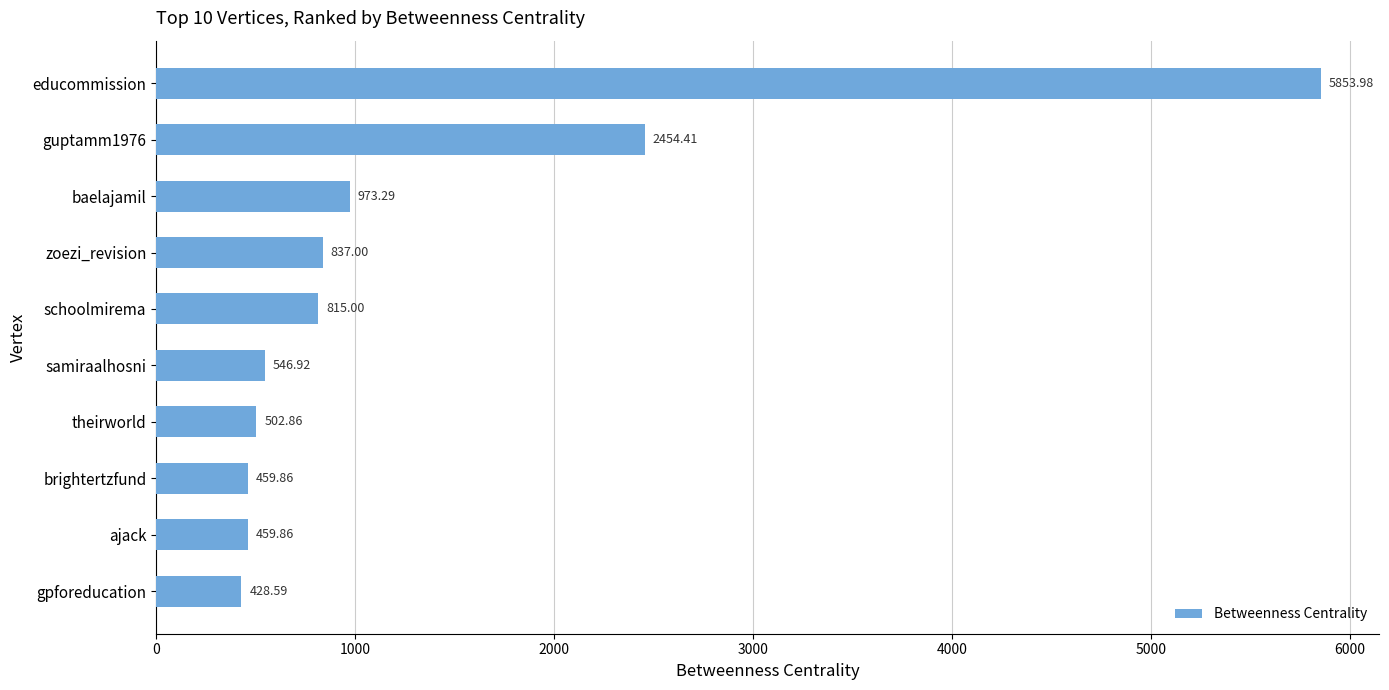

What is the label of the 1st bar from the top?

educommission